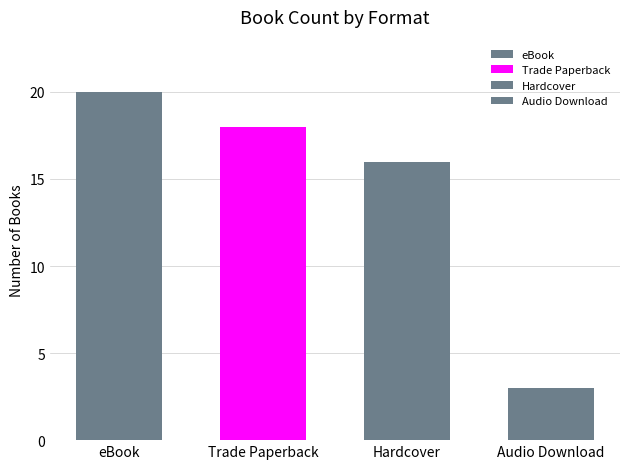

What is the sum of all values?

57